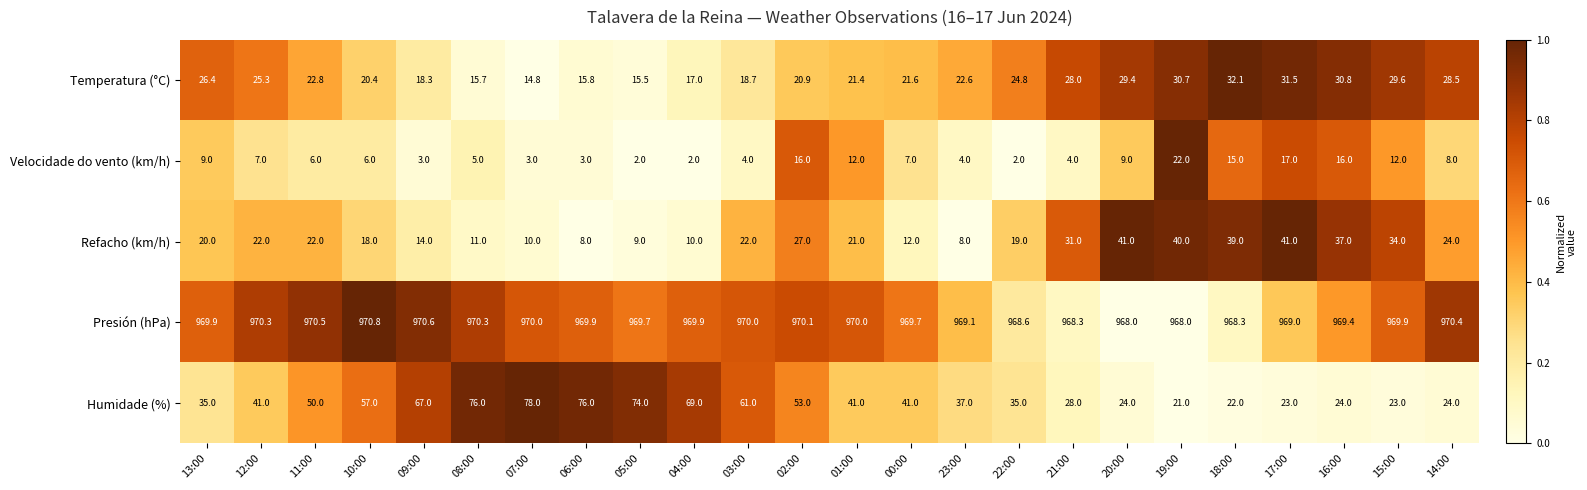

Which series has the largest range (max minus min)?

Humidade (%)